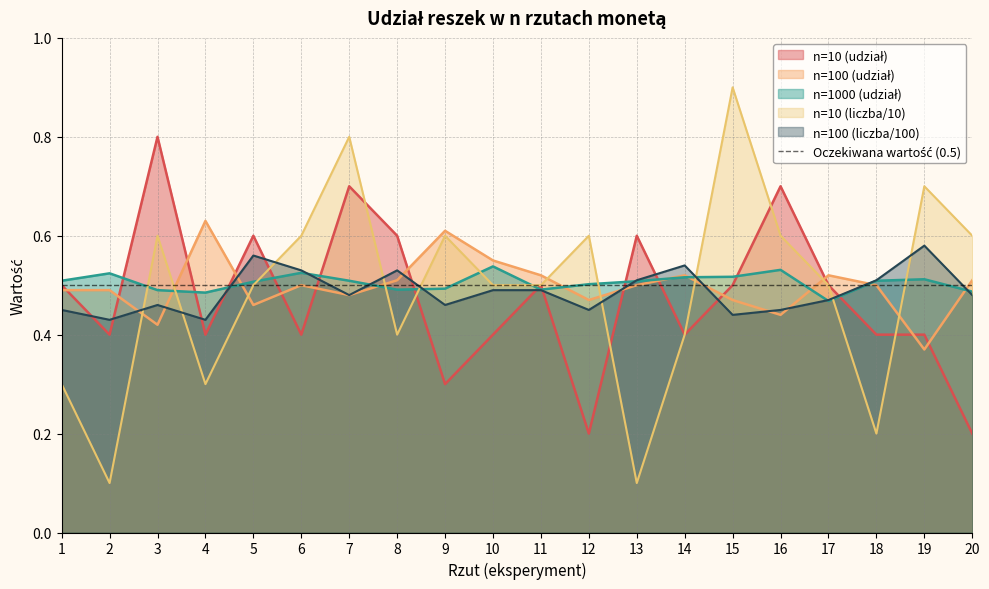

Which series changed the most between 11 and 12?

n=10 (share)